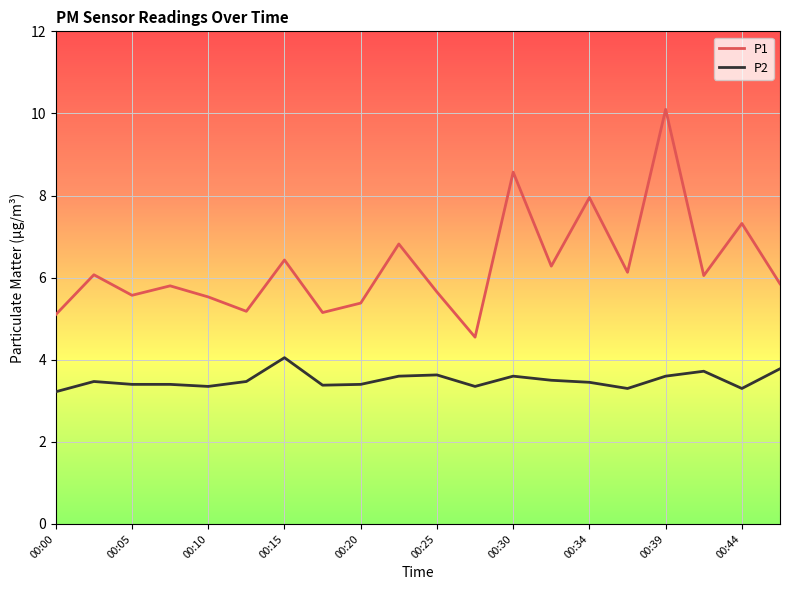

True or false: P1 and P2 cross at least once.

False